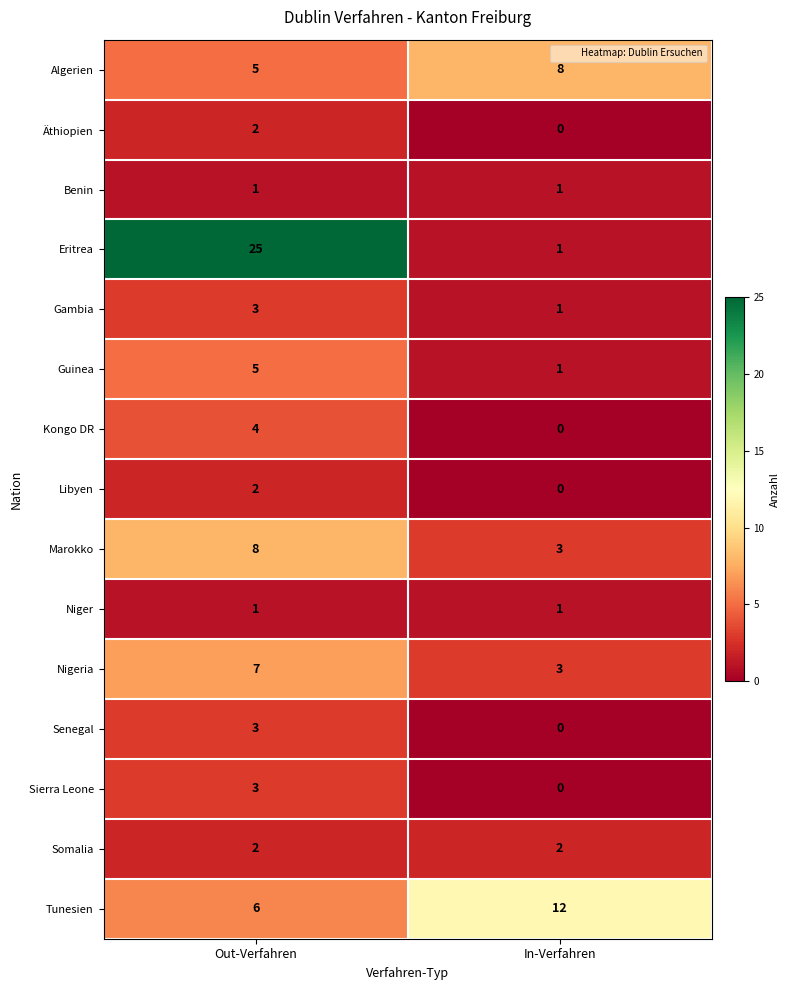

Is the value of Libyen at Out-Verfahren greater than the value of Algerien at Out-Verfahren?

No